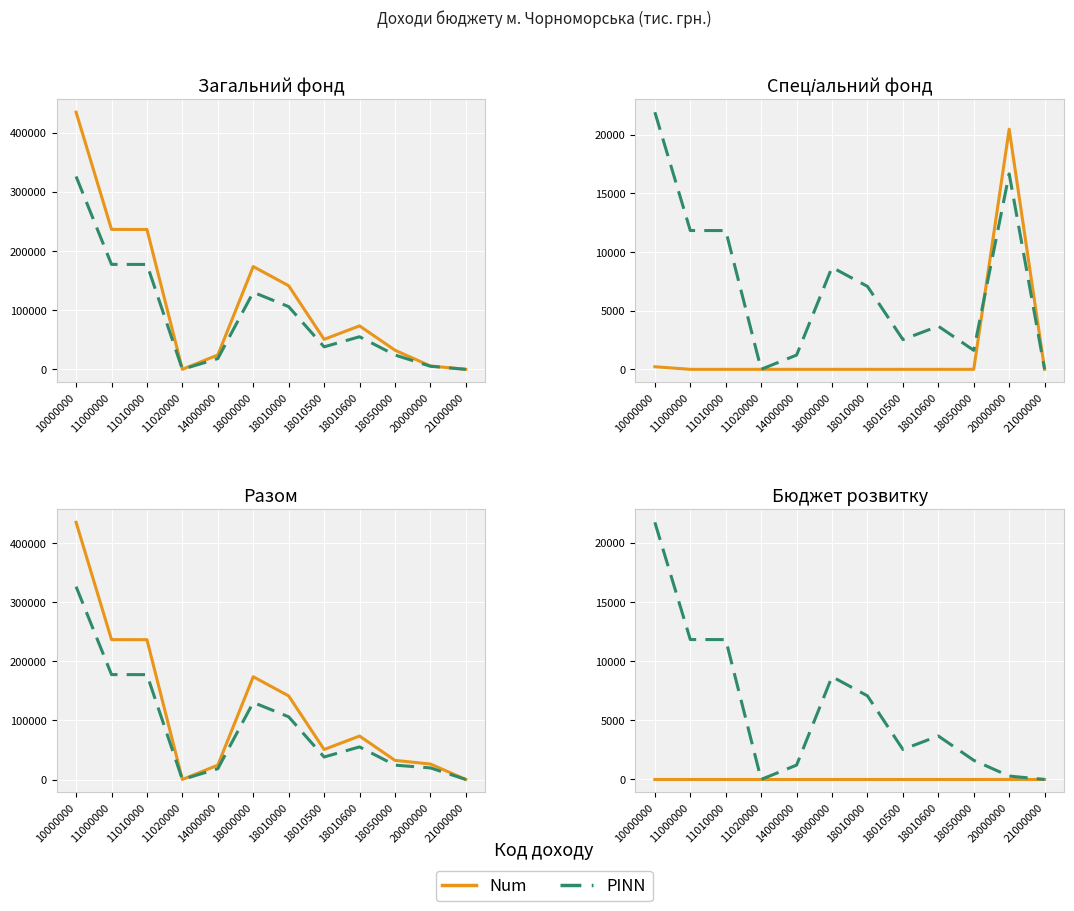

At which label is Num closest to 1?

10000000